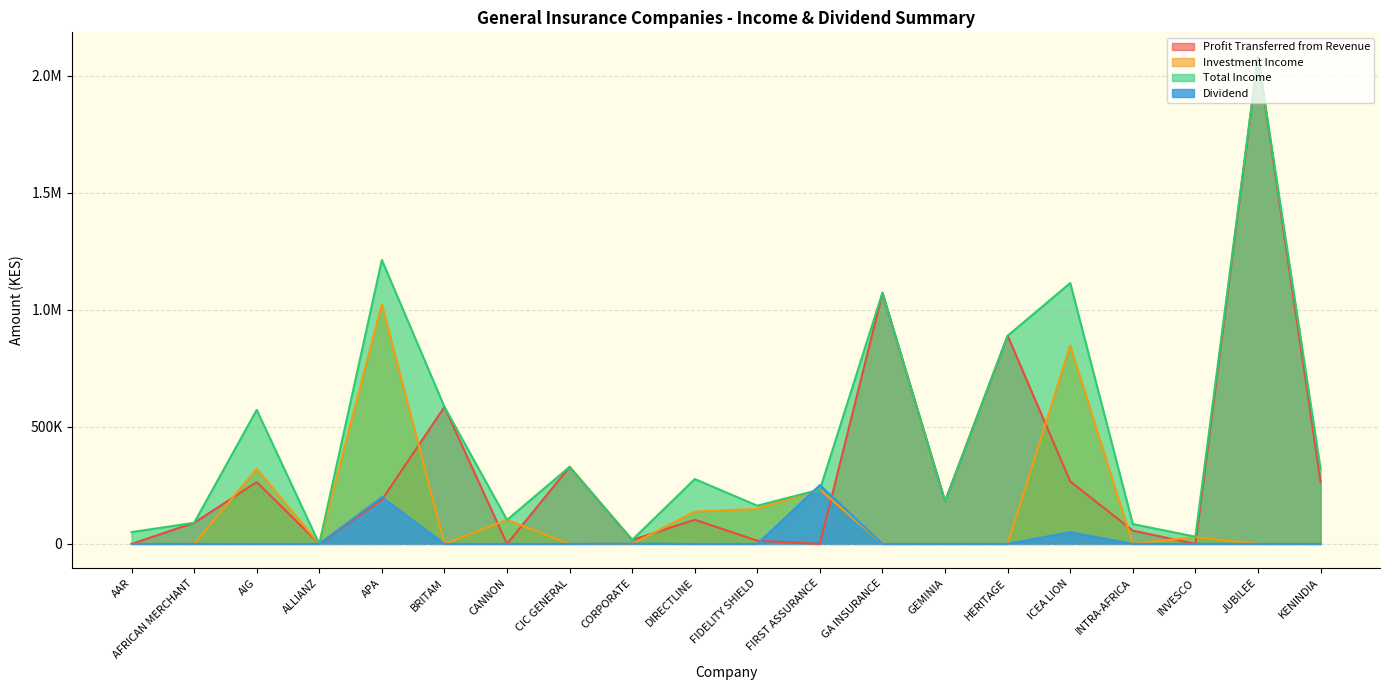

Does the chart have visible grid lines?

Yes